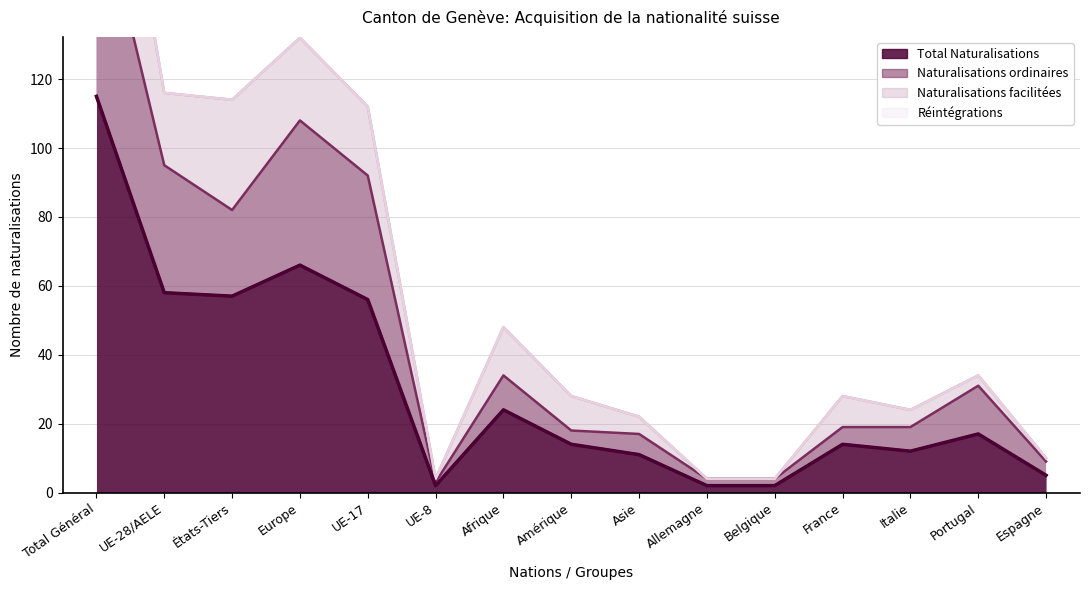

True or false: Total Naturalisations has a value of 14 at France.

True